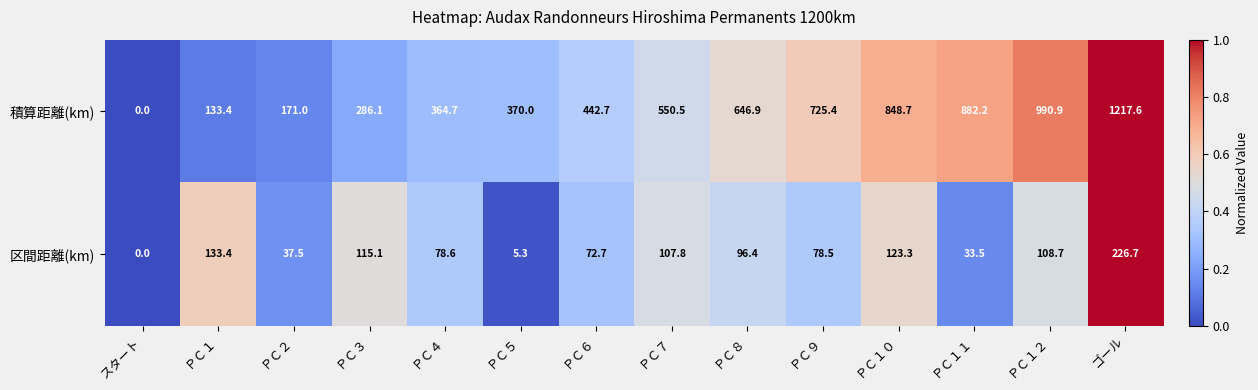

True or false: 積算距離(km) has a value of 990.9 at ＰＣ１２.

True